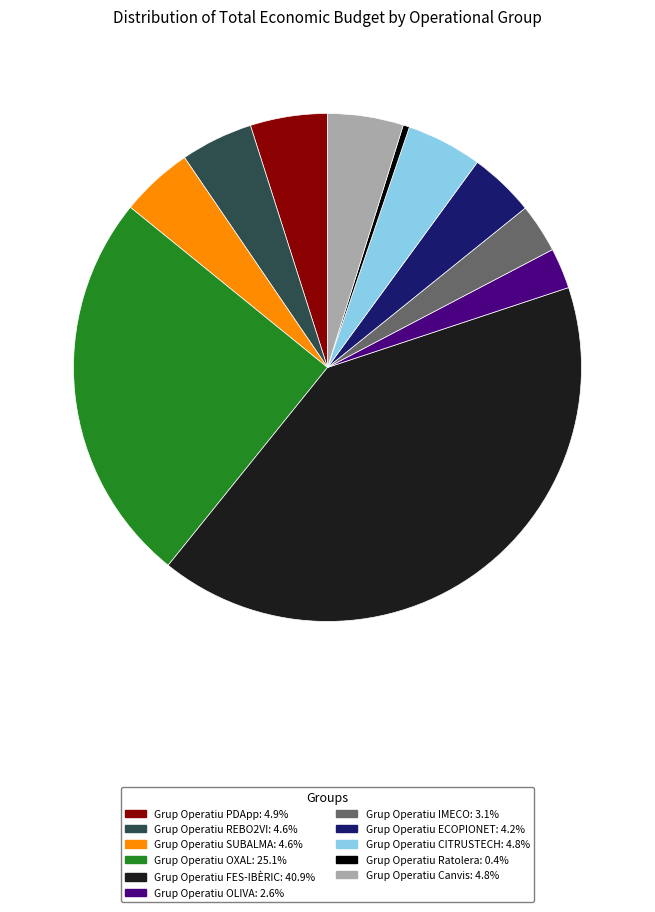

Does Grup Operatiu Canvis account for over 50% of the chart?

No